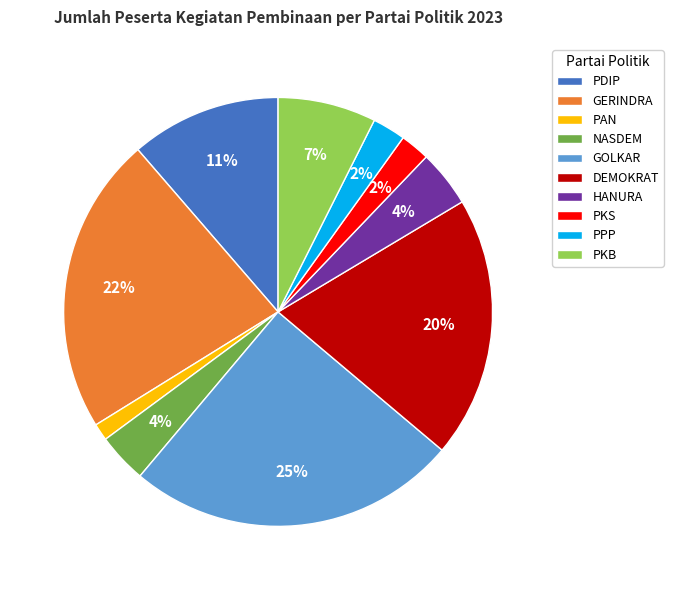

Which category has the biggest portion of the pie?

GOLKAR